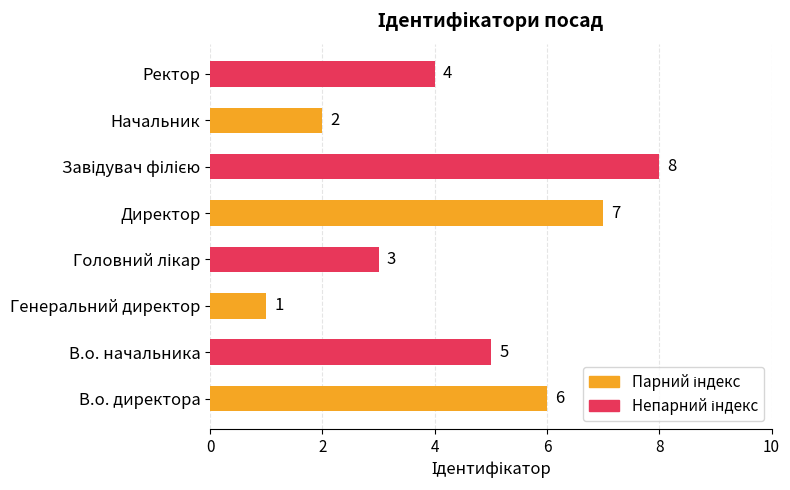

What is the smallest value displayed?

1